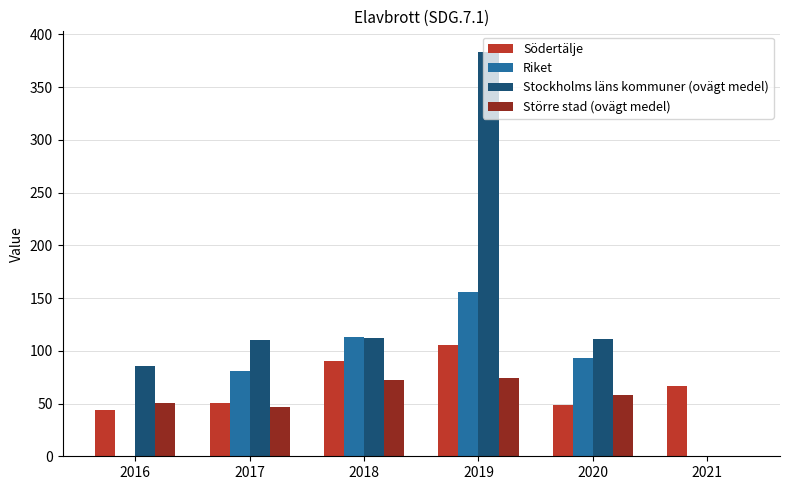

How many data points in Stockholms läns kommuner (ovägt medel) are above 111?

3